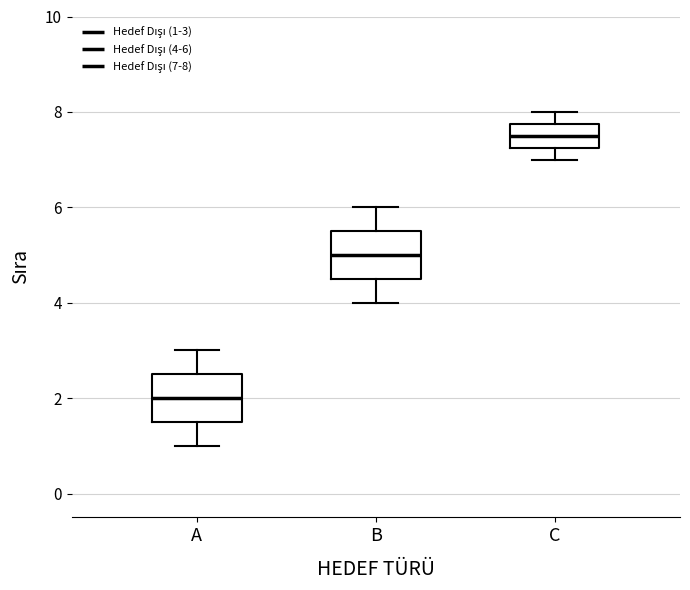

Which box's median line is the lowest?

A